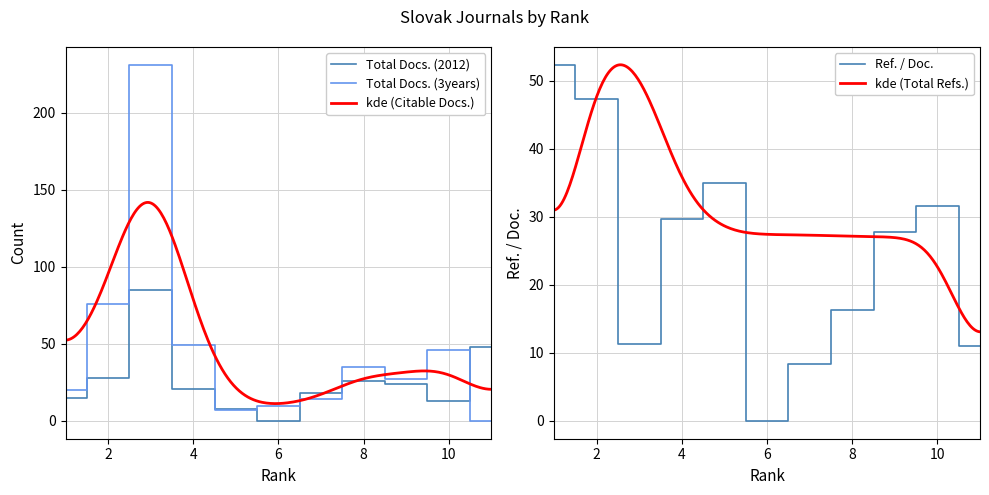

What is the greatest value displayed?

231.0